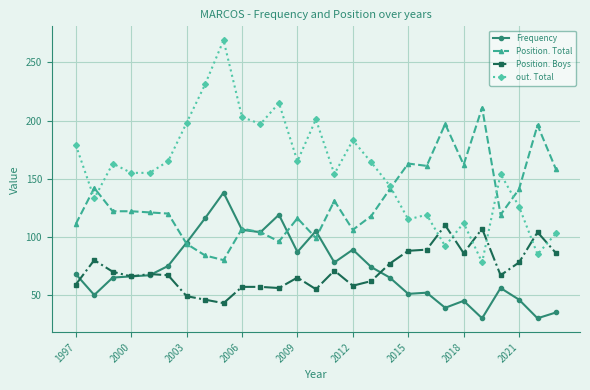

Which series has the widest spread of values?

out. Total